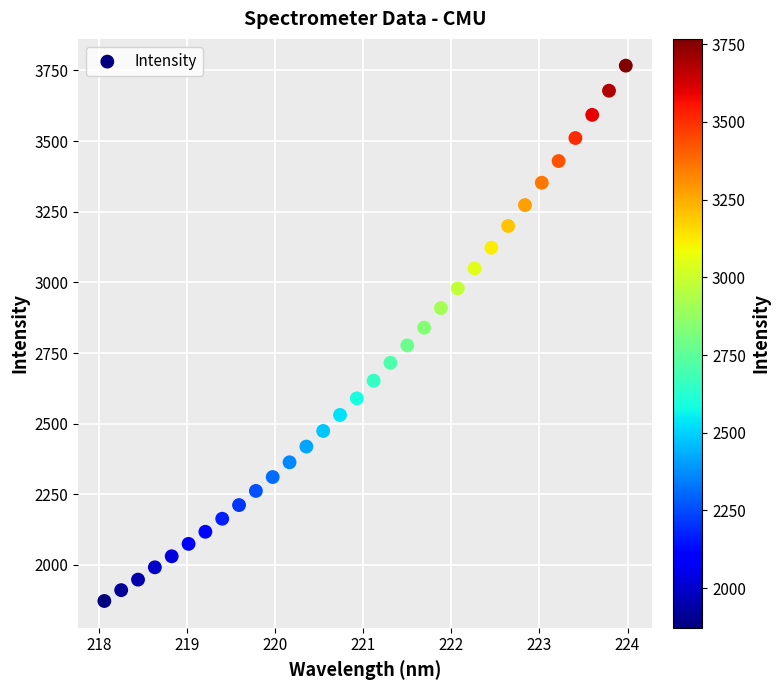

What is the range of Y values (max minus min)?

1894.5